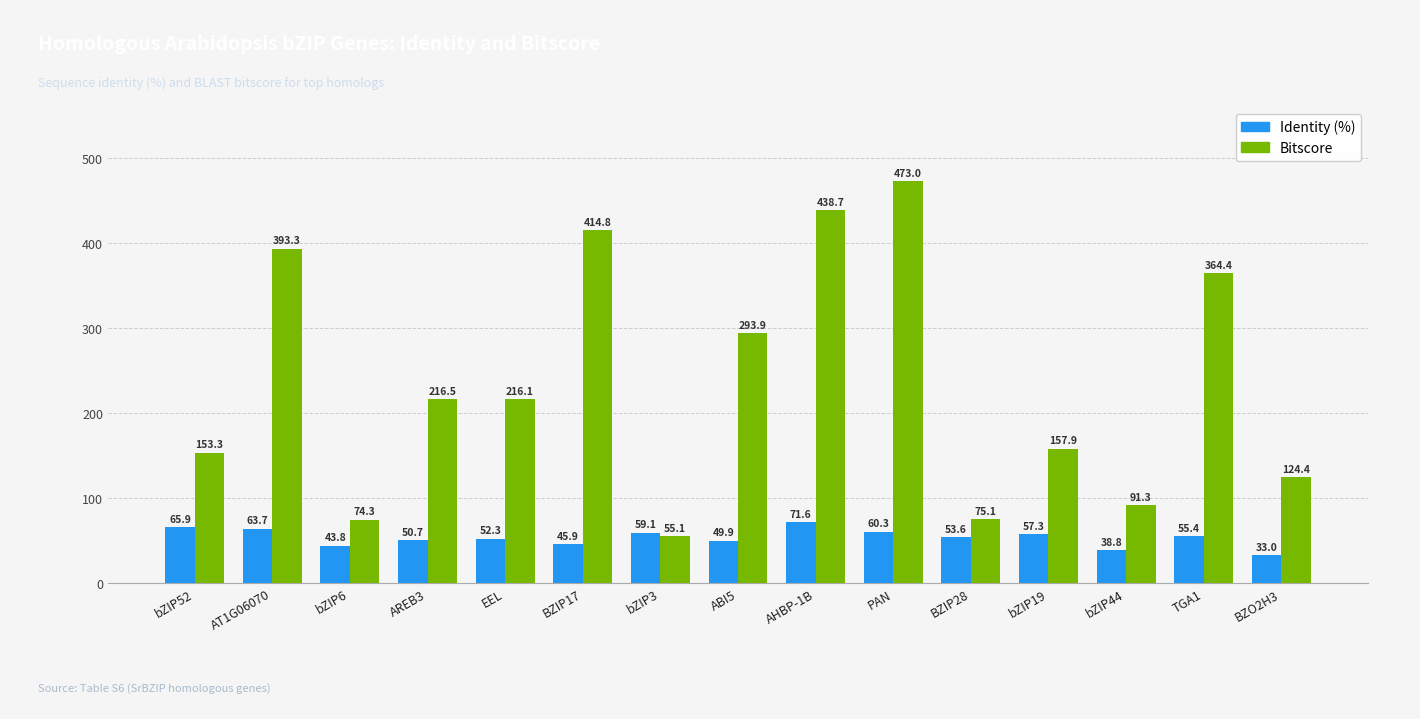

Which series has the widest spread of values?

Bitscore